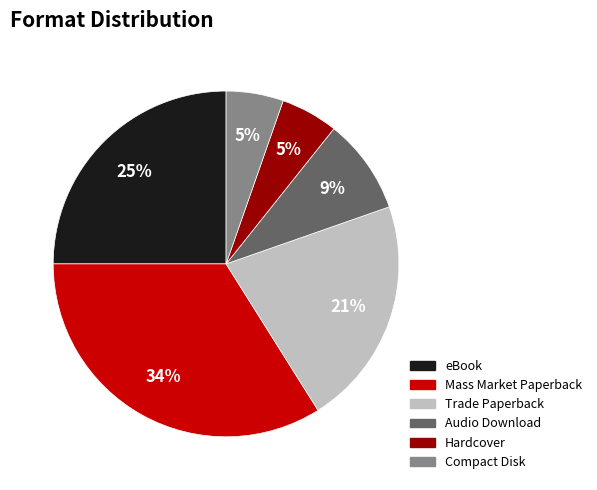

Is the sum of Compact Disk and eBook greater than half?

No